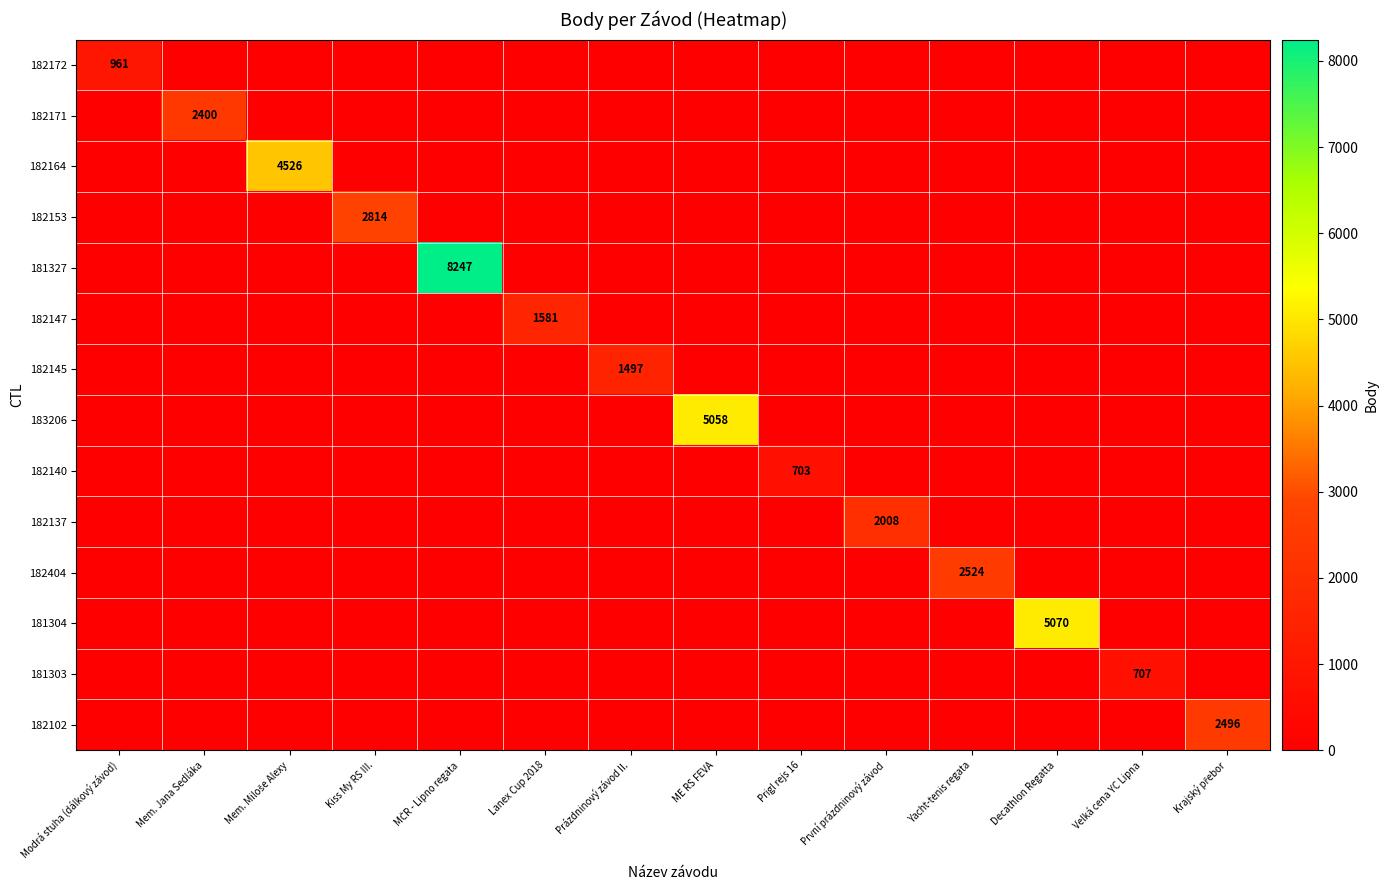

Rank the series by their maximum value, from lowest to highest.

182140, 181303, 182172, 182145, 182147, 182137, 182171, 182102, 182404, 182153, 182164, 183206, 181304, 181327